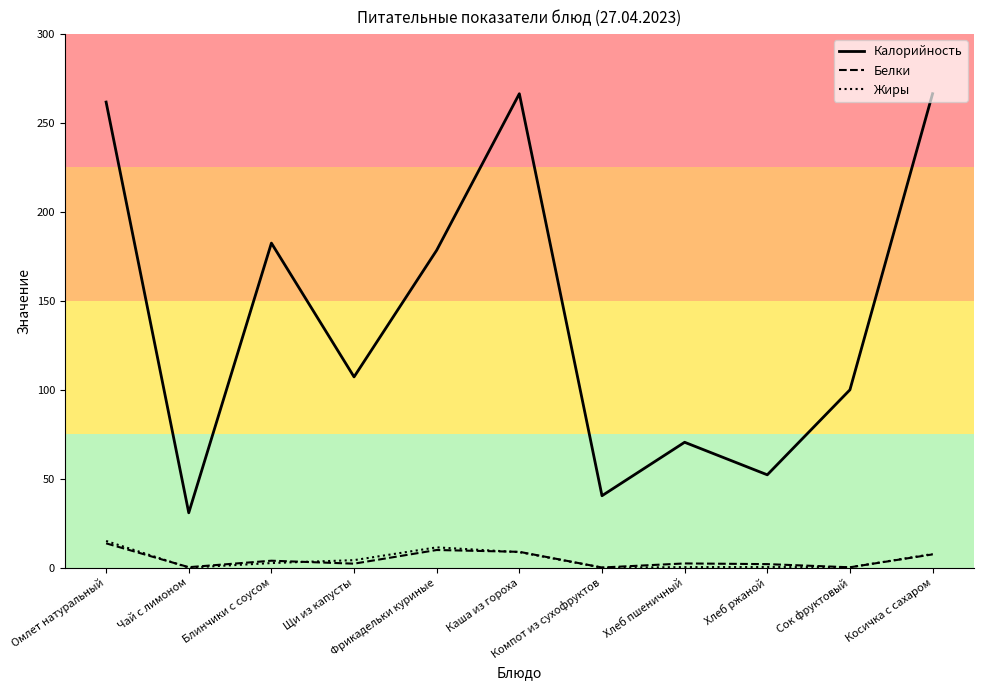

Does the chart display data point markers on the line(s)?

No